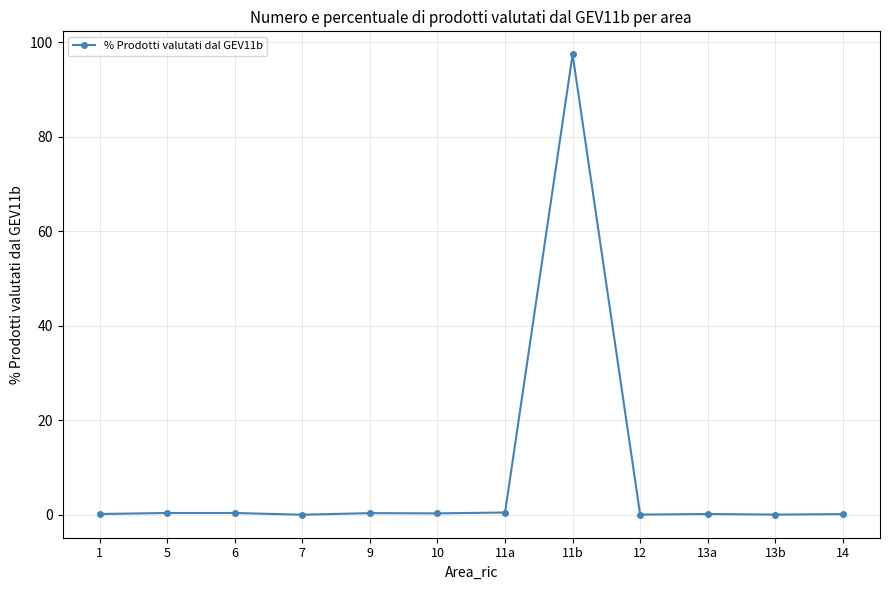

The value at 11b is 27.1. True or false?

False